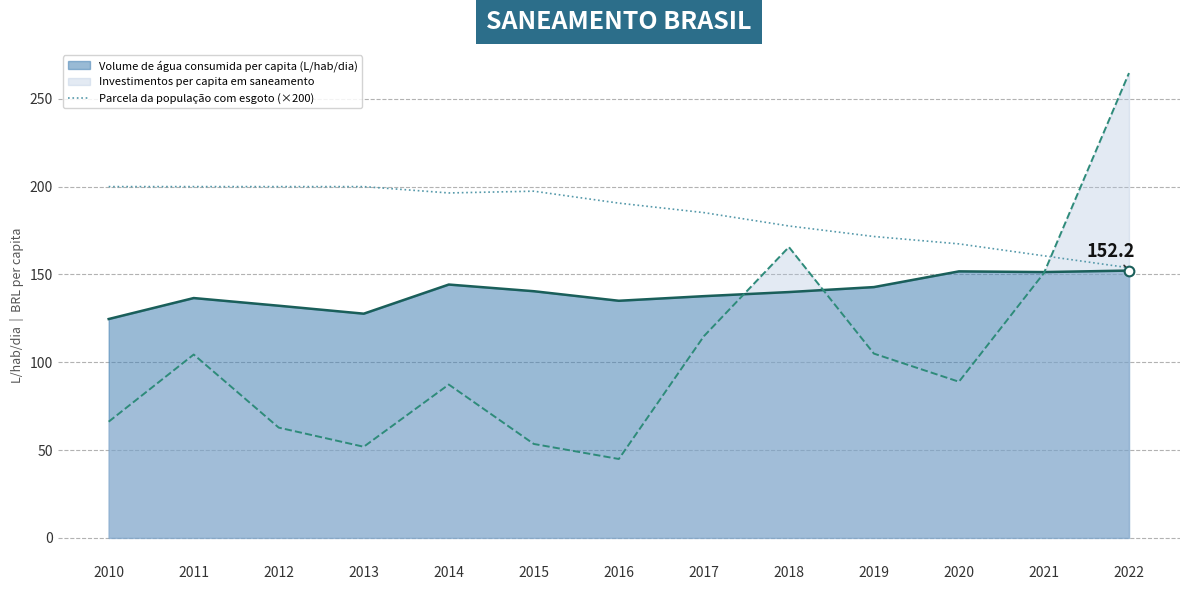

How many lines are shown in the chart?

3